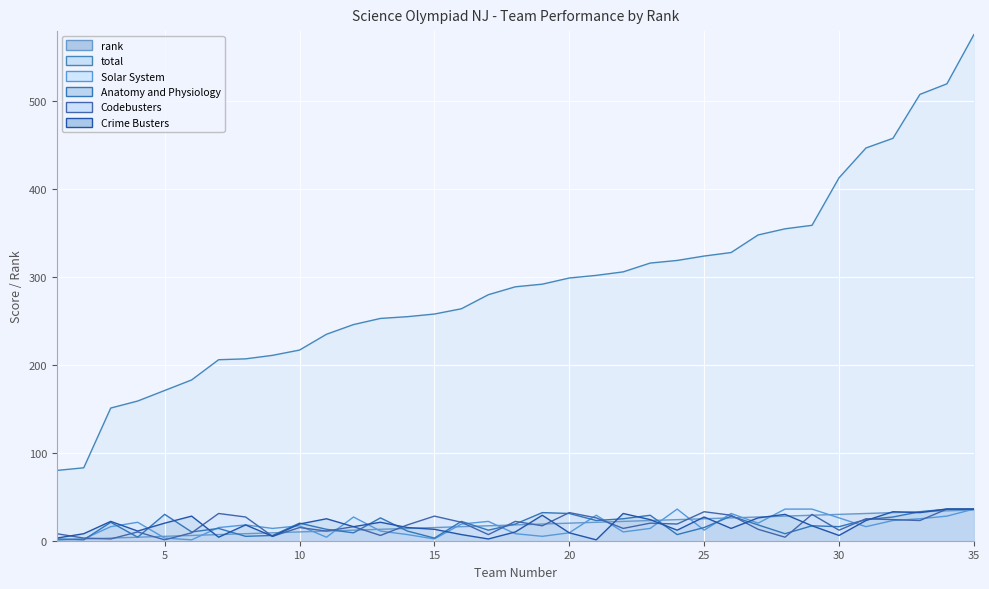

Between 10 and 30, which series saw the biggest shift?

total